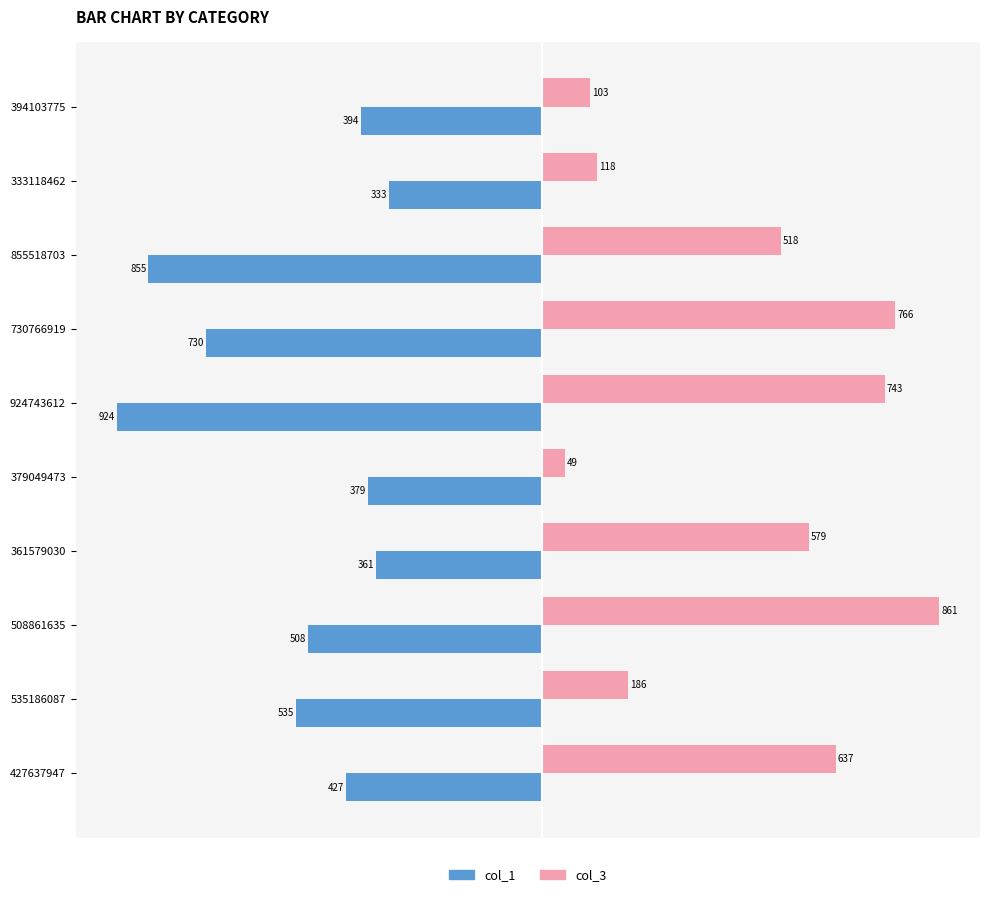

Count the number of data series in this chart.

2